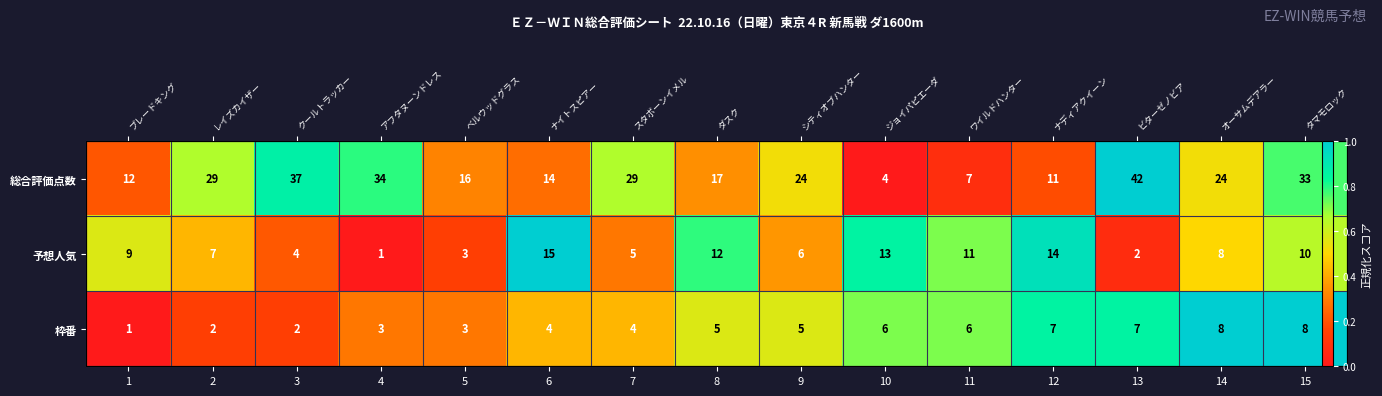

What is the difference between the maximum and minimum values in the 枠番 series?

1.0